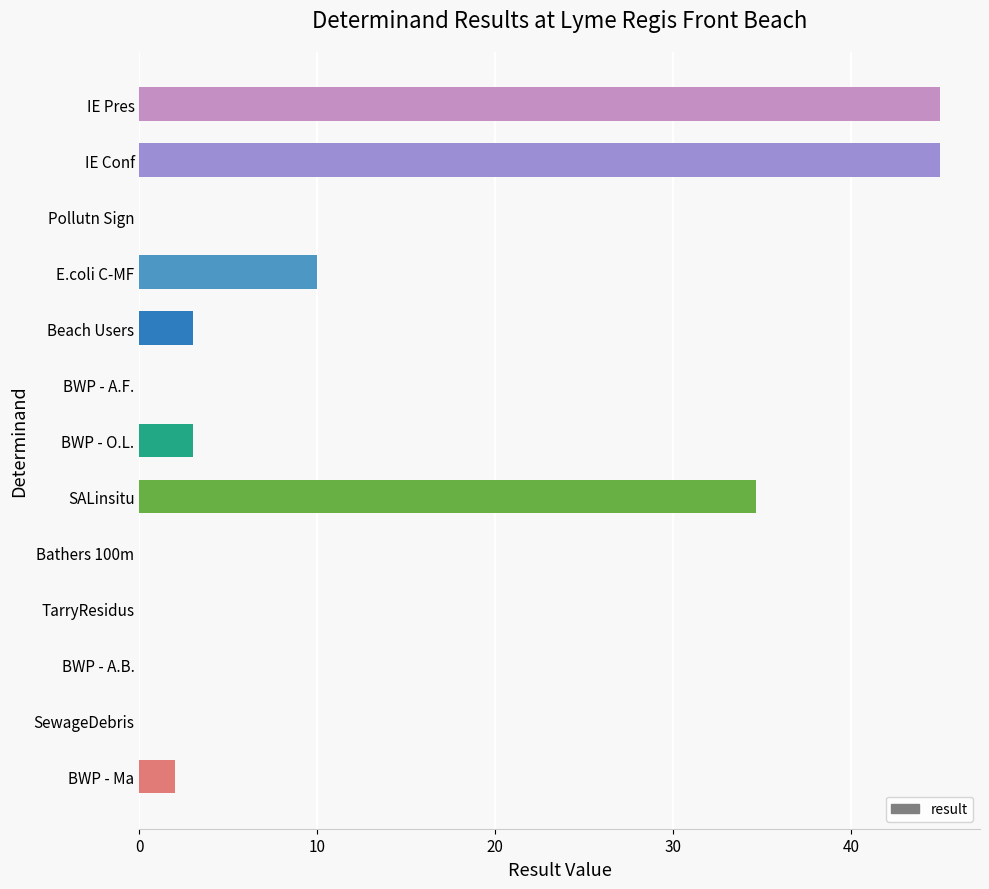

How many distinct data groups are displayed?

1